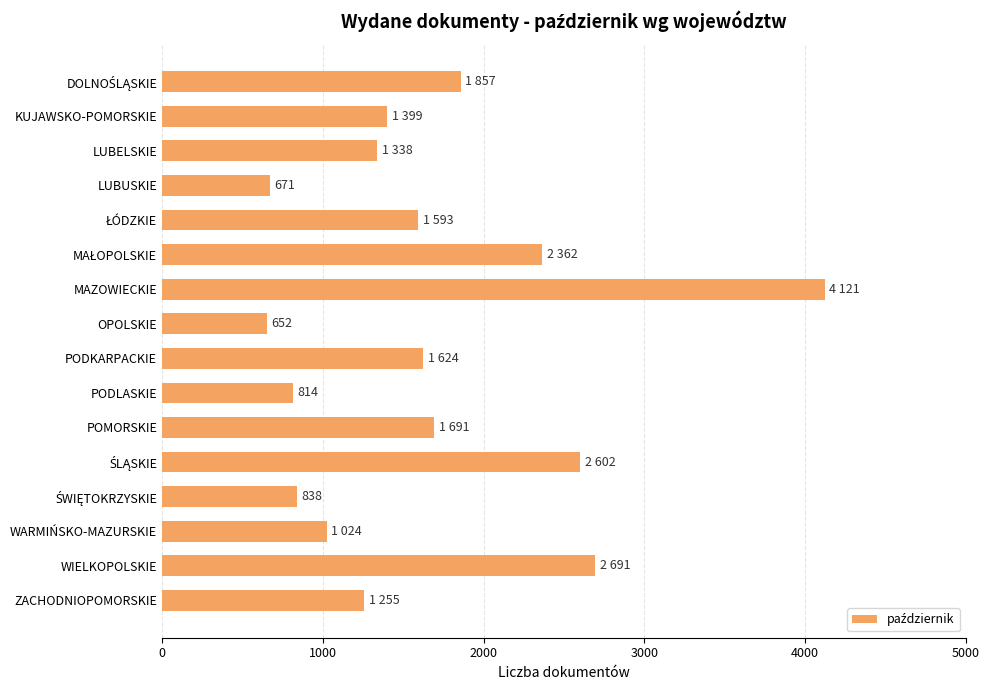

What is the sum of all values?

26532